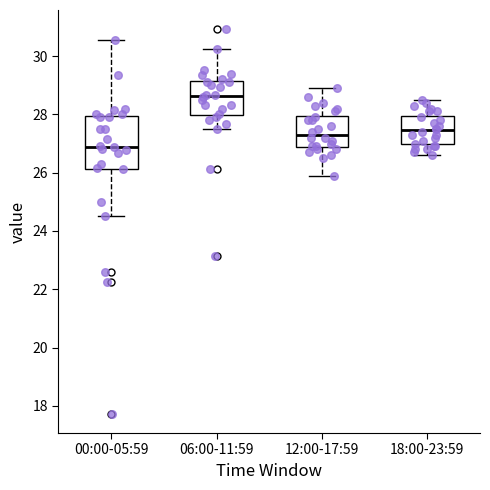

Which box is the tallest, from its lower edge to its upper edge?

00:00-05:59